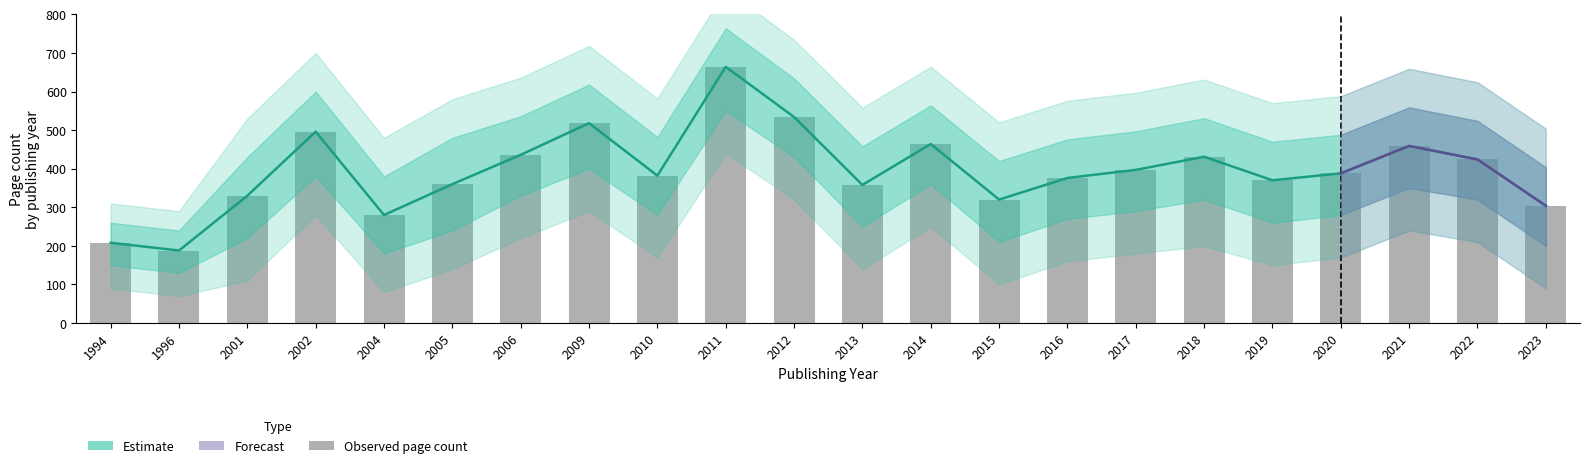

Reading right to left, transcribe all the data shown in this chart.

pageCount_mean: 2023=304	2022=424	2021=459	2020=388	2019=370	2018=431	2017=397	2016=376	2015=320	2014=464	2013=358	2012=534	2011=664	2010=382	2009=518	2006=436	2005=360	2004=280	2002=496	2001=330	1996=188	1994=208
pageCount_upper: 2023=404	2022=524	2021=559	2020=488	2019=470	2018=531	2017=497	2016=476	2015=420	2014=564	2013=458	2012=634	2011=764	2010=482	2009=618	2006=536	2005=480	2004=380	2002=600	2001=430	1996=240	1994=260
pageCount_lower: 2023=200	2022=320	2021=350	2020=280	2019=260	2018=320	2017=290	2016=270	2015=210	2014=360	2013=250	2012=430	2011=550	2010=280	2009=400	2006=330	2005=240	2004=180	2002=380	2001=220	1996=130	1994=150
pageCount_upper2: 2023=504	2022=624	2021=659	2020=588	2019=570	2018=631	2017=597	2016=576	2015=520	2014=664	2013=558	2012=734	2011=864	2010=582	2009=718	2006=636	2005=580	2004=480	2002=700	2001=530	1996=290	1994=310
pageCount_lower2: 2023=90	2022=210	2021=240	2020=170	2019=150	2018=200	2017=180	2016=160	2015=100	2014=250	2013=140	2012=320	2011=440	2010=170	2009=290	2006=220	2005=140	2004=80	2002=280	2001=110	1996=70	1994=90